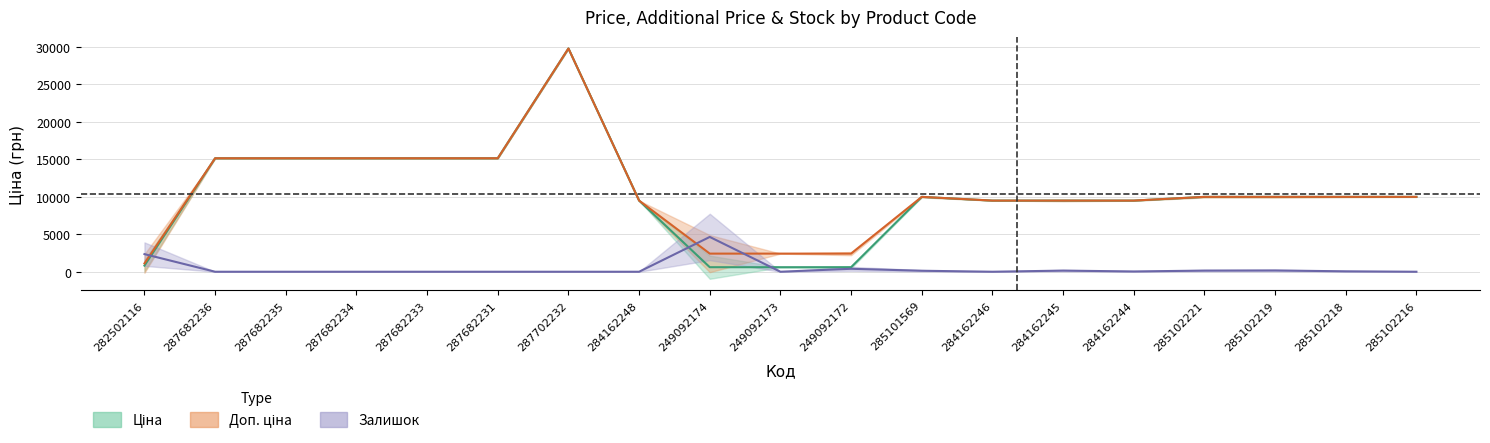

What is the total value across all series at 284162244?

18997.7